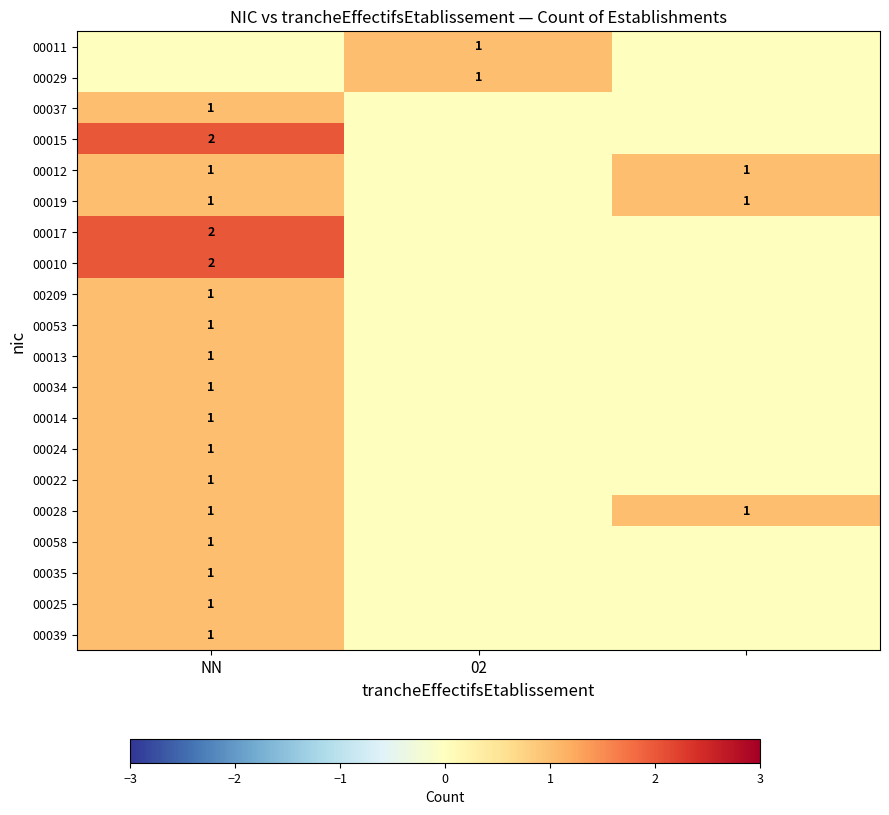

Is it true that 00017 equals 2 at NN?

True